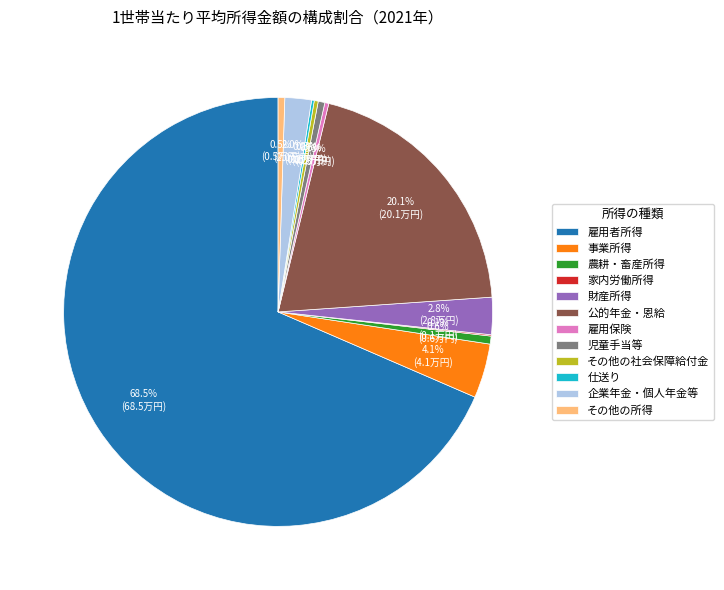

What is the largest slice in the pie chart?

雇用者所得